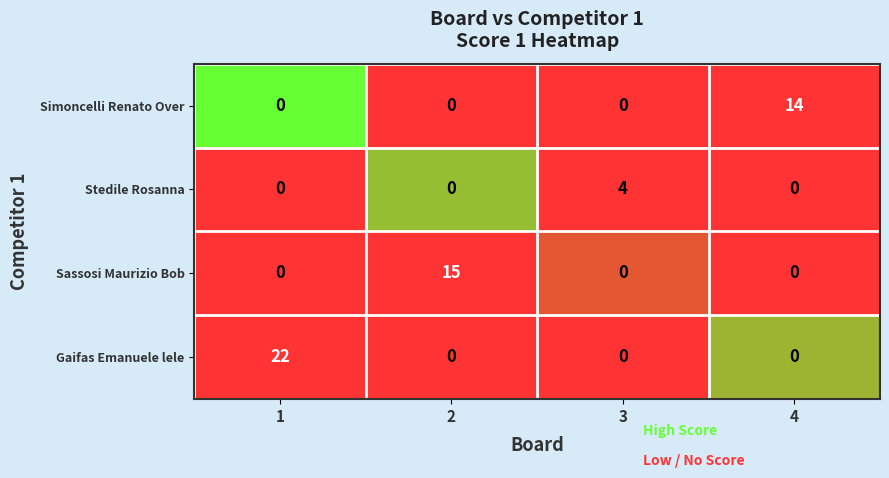

The Gaifas Emanuele lele series shows -7 at 4. True or false?

False